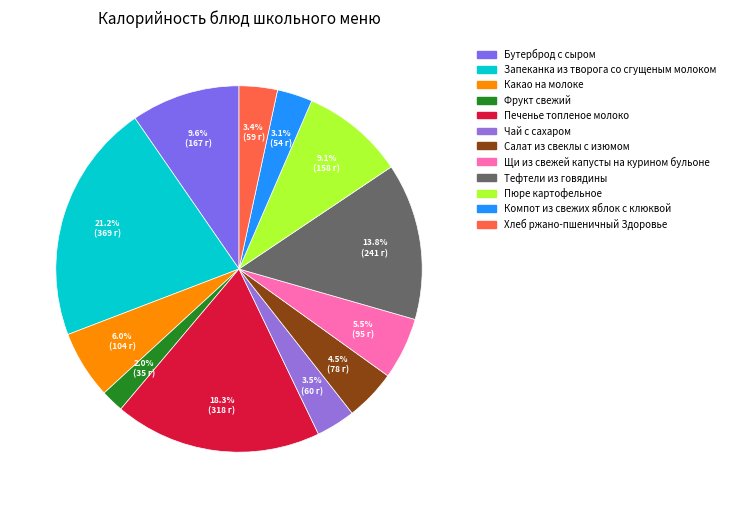

What portion of the pie excludes Чай с сахаром?

96.5%